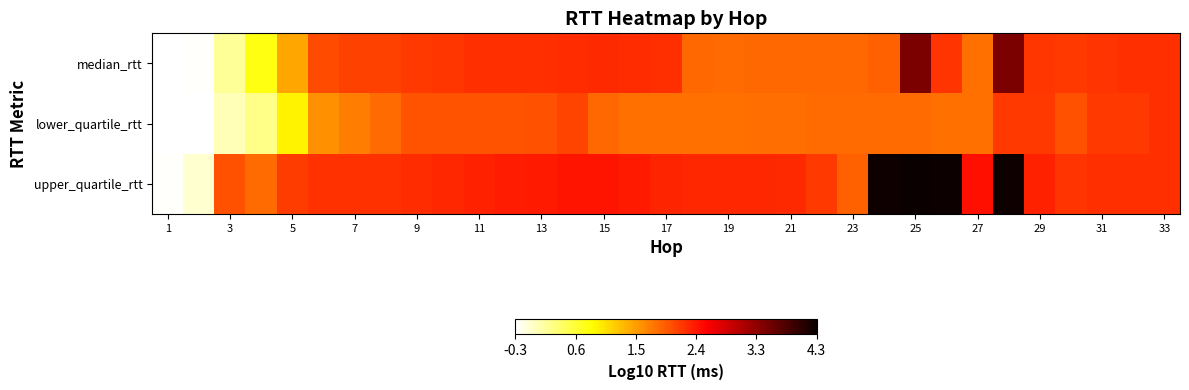

Reading right to left, list all the values displayed in this chart.

median_rtt: 2.3	2.3	2.2	2.2	2.2	3.5	1.8	2.2	3.5	1.9	1.9	1.9	1.9	1.9	1.9	1.9	2.3	2.3	2.3	2.3	2.3	2.3	2.3	2.2	2.2	2.1	2.1	2.1	1.4	0.7	0.1	-0.3	-0.3
lower_quartile_rtt: 2.3	2.2	2.2	2.0	2.2	2.2	1.8	1.8	1.8	1.8	1.8	1.8	1.8	1.8	1.8	1.8	1.8	1.8	1.9	2.1	2.0	2.0	2.0	2.0	2.0	1.8	1.7	1.6	0.9	0.2	0.0	-0.3	-0.3
upper_quartile_rtt: 2.3	2.3	2.3	2.2	2.3	4.2	2.5	4.2	4.3	4.2	1.9	2.2	2.3	2.3	2.3	2.3	2.3	2.4	2.4	2.4	2.4	2.4	2.3	2.3	2.3	2.3	2.2	2.2	2.2	1.8	2.0	-0.1	-0.3